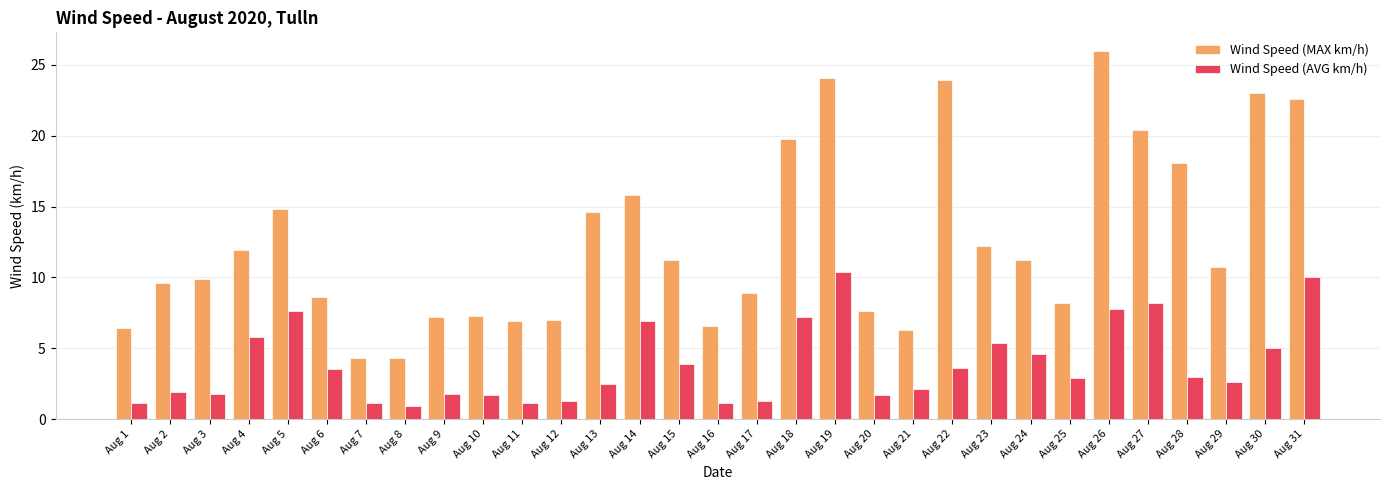

What is the spread (max minus min) of values at Aug 31?

12.6